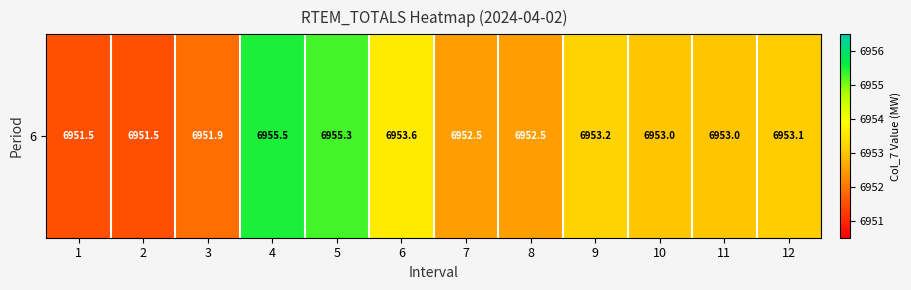

List the labels in order of value, smallest first.

1, 2, 3, 7, 8, 10, 11, 12, 9, 6, 5, 4